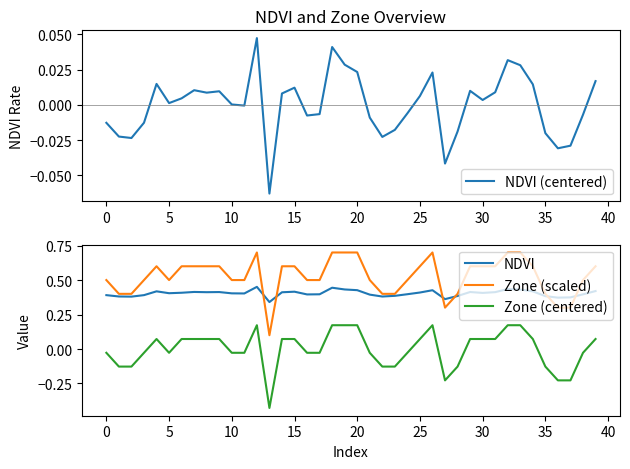

Is this an area chart (filled region under the line)?

No